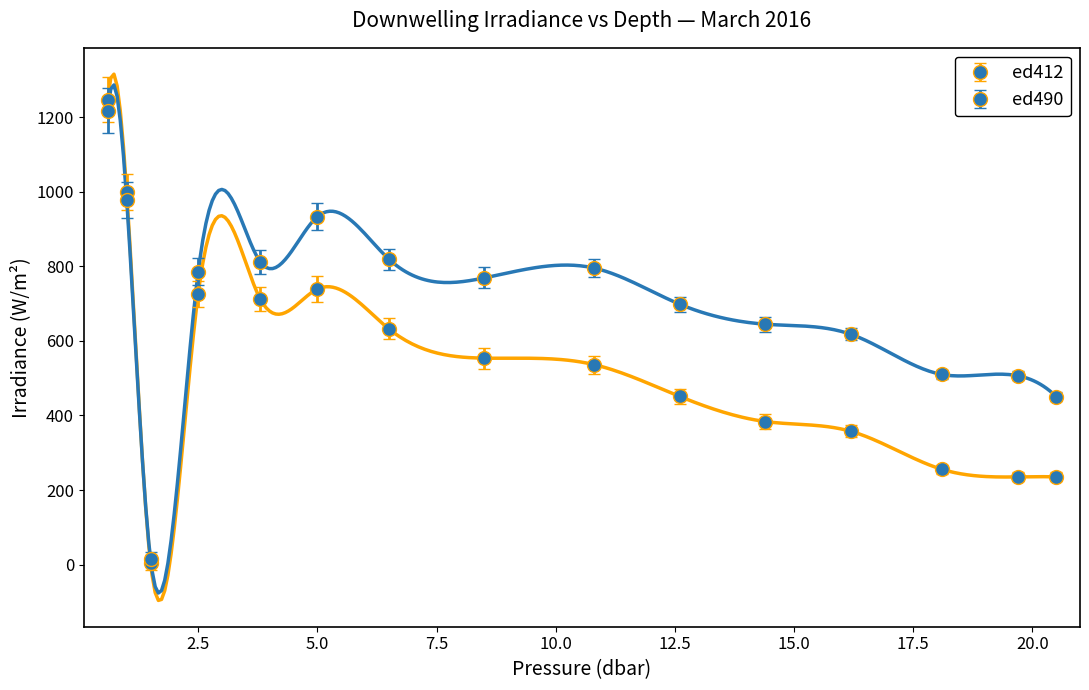

Does the chart have visible grid lines?

No